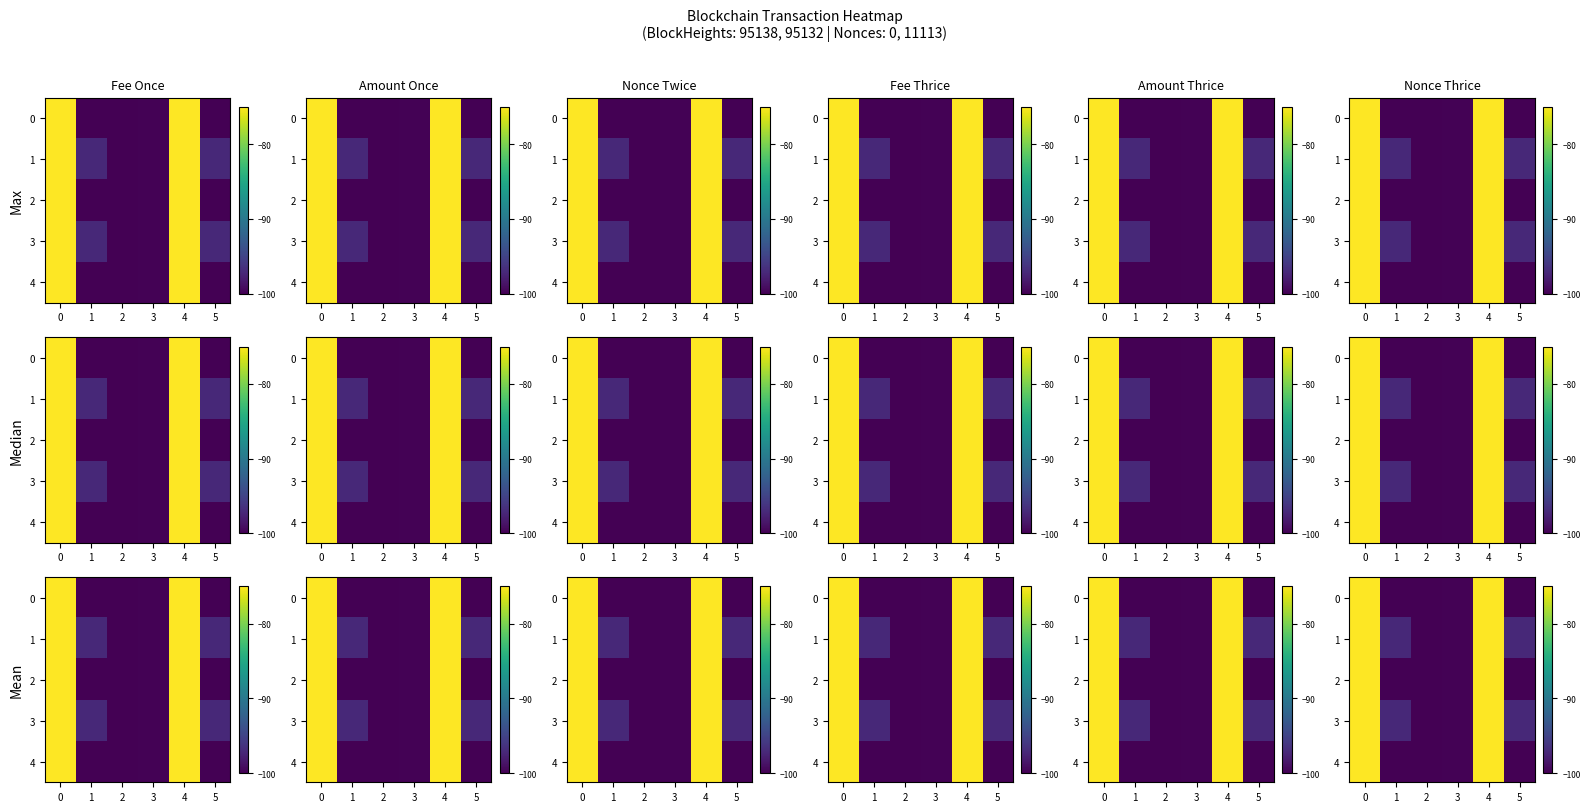

How many values in the 0 series are below -99?

4